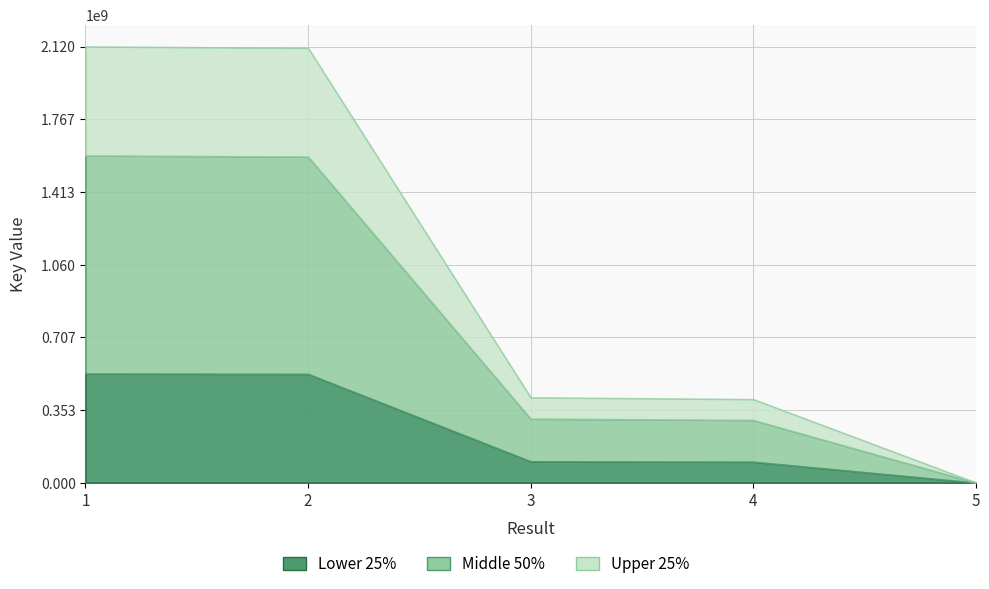

Which category has the lowest value in the Key series?

5